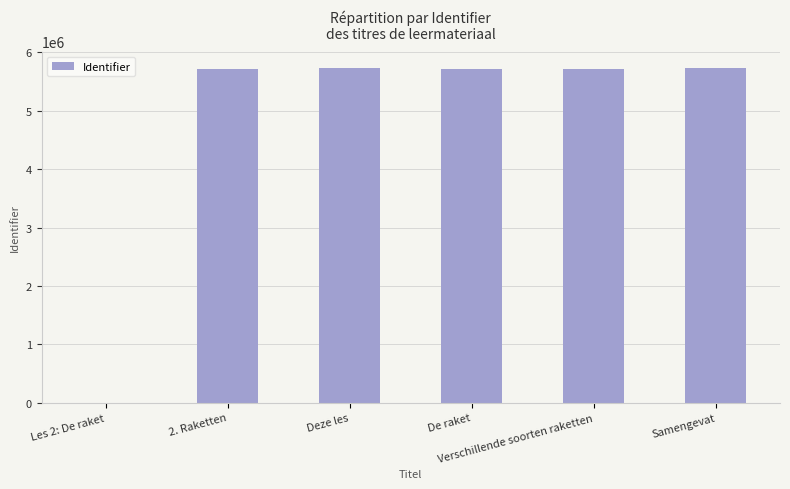

What is the sum of all values?

28622881